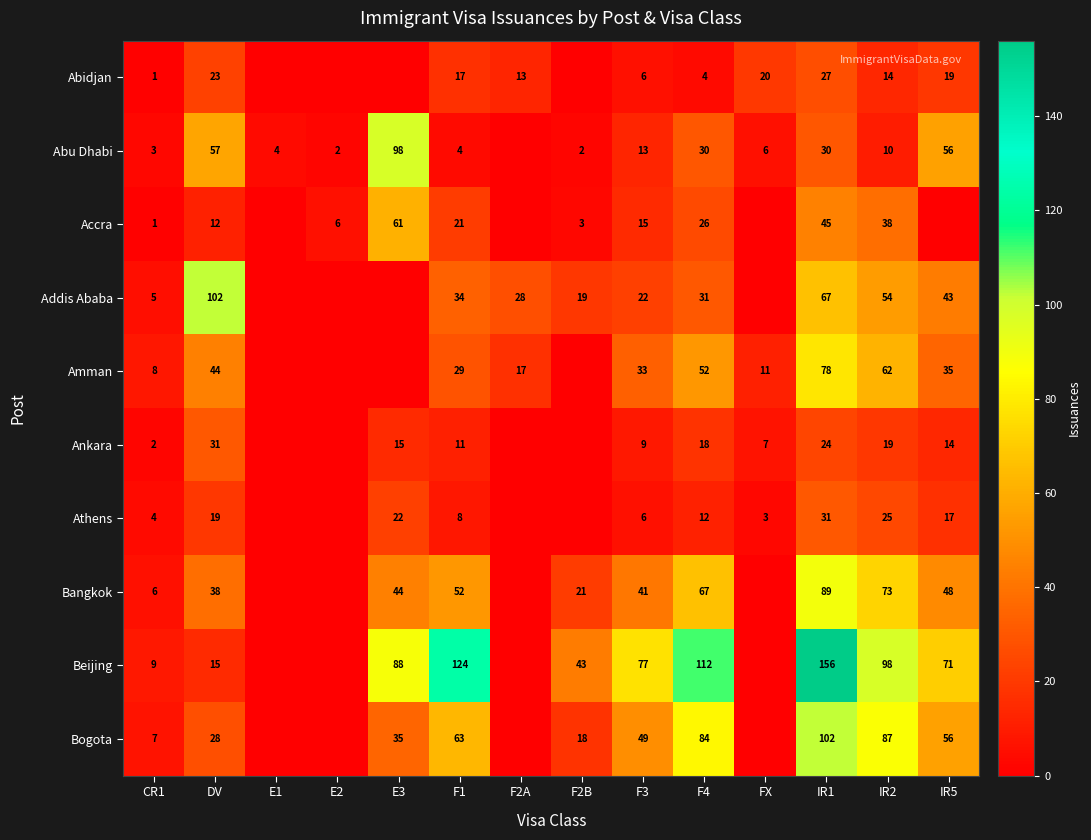

What is the sum of the Abidjan values at F1 and CR1?

18